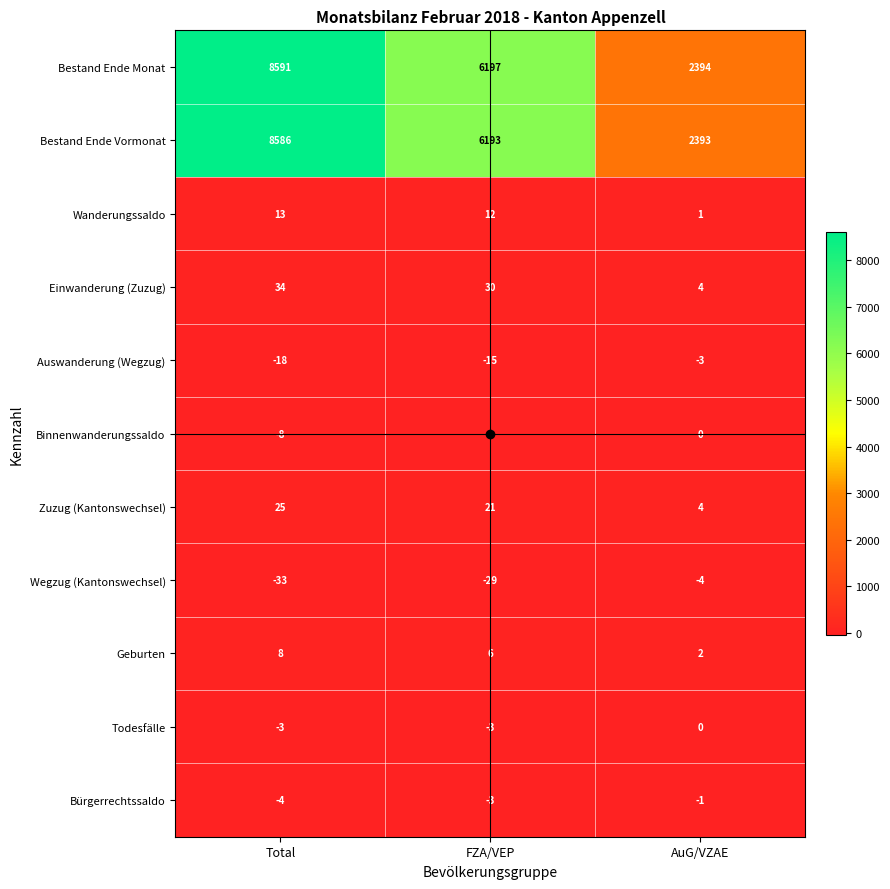

Which category has the highest value across all series?

Total